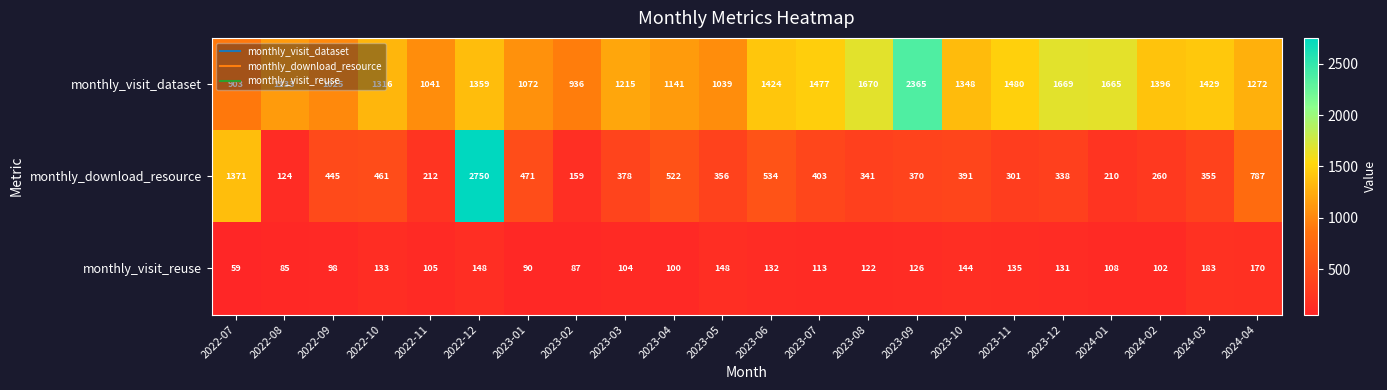

The monthly_visit_dataset series shows 586 at 2023-11. True or false?

False